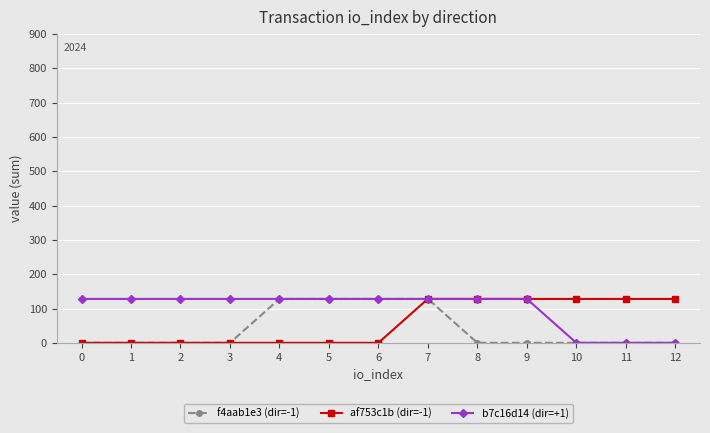

The b7c16d14 (dir=+1) series shows 127.9 at 9. True or false?

True